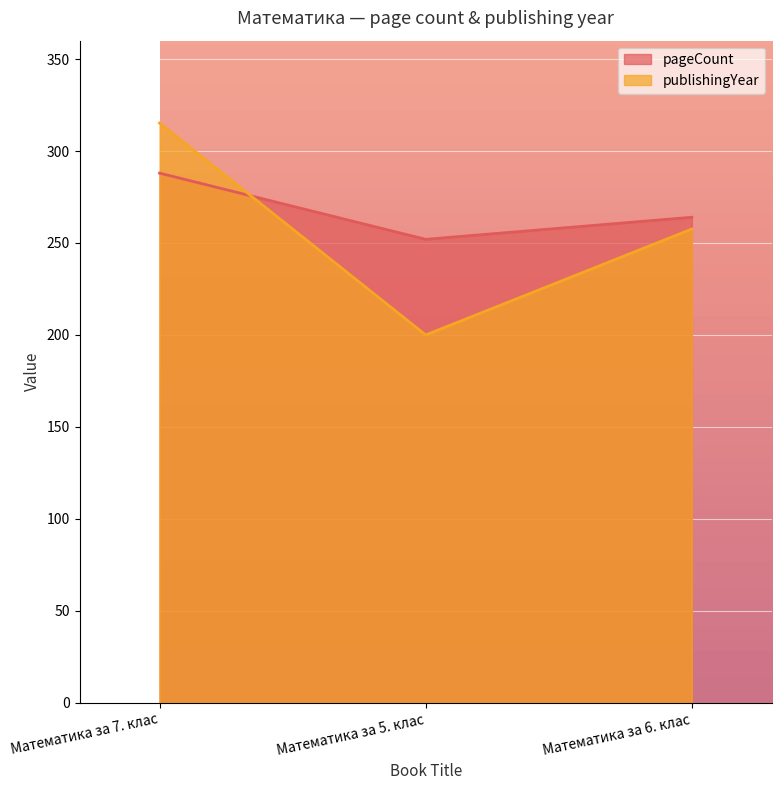

Is it true that pageCount equals 288.0 at Математика за 7. клас?

True